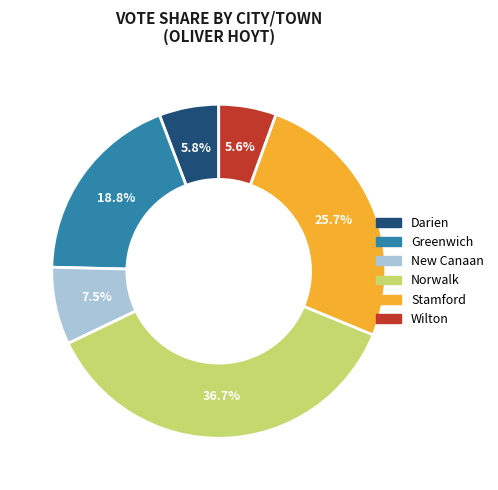

Is it true that Greenwich is 19% of the pie?

True